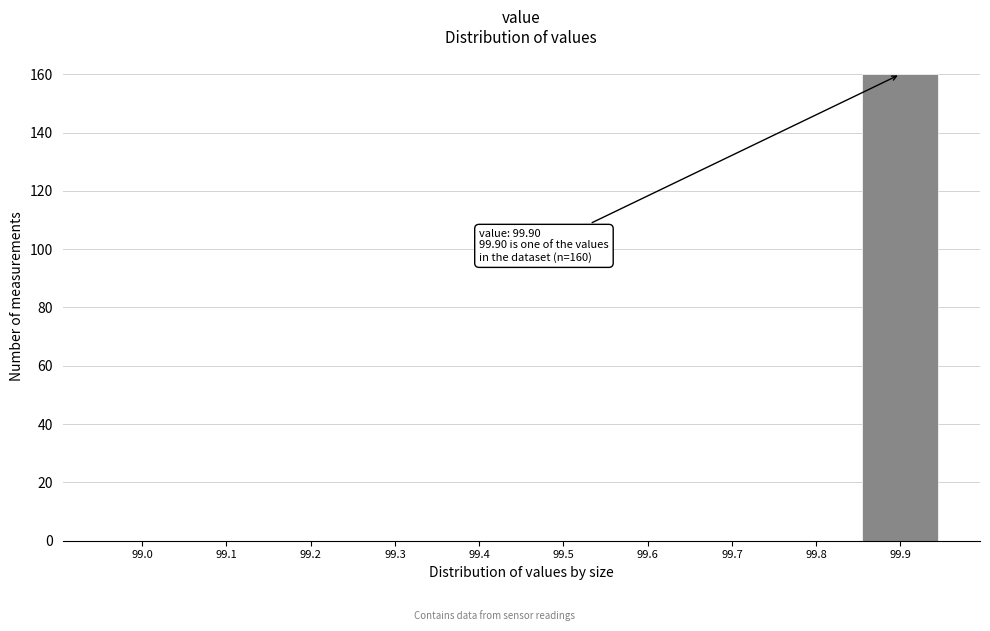

The value at 99.2 is -56. True or false?

False